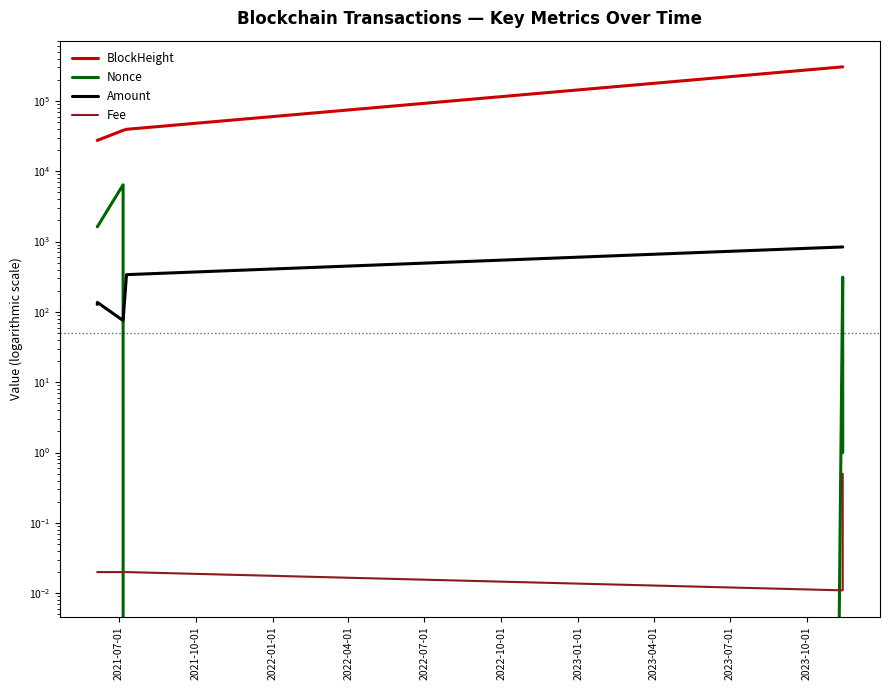

The Amount series shows 1250.3 at 2022-07-01. True or false?

False